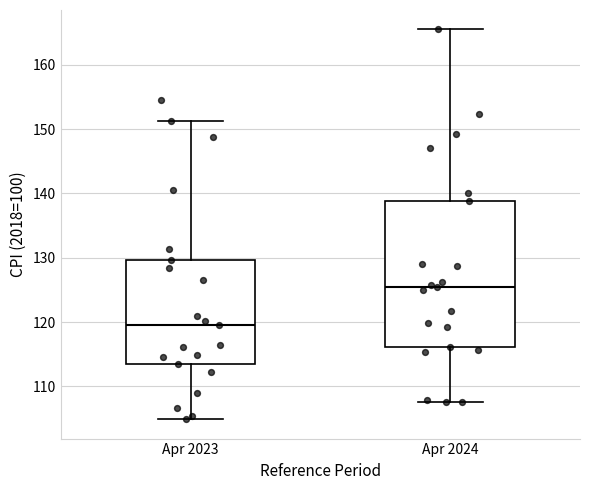

Comparing the boxes themselves (not the whiskers), which one is the tallest?

Apr 2024